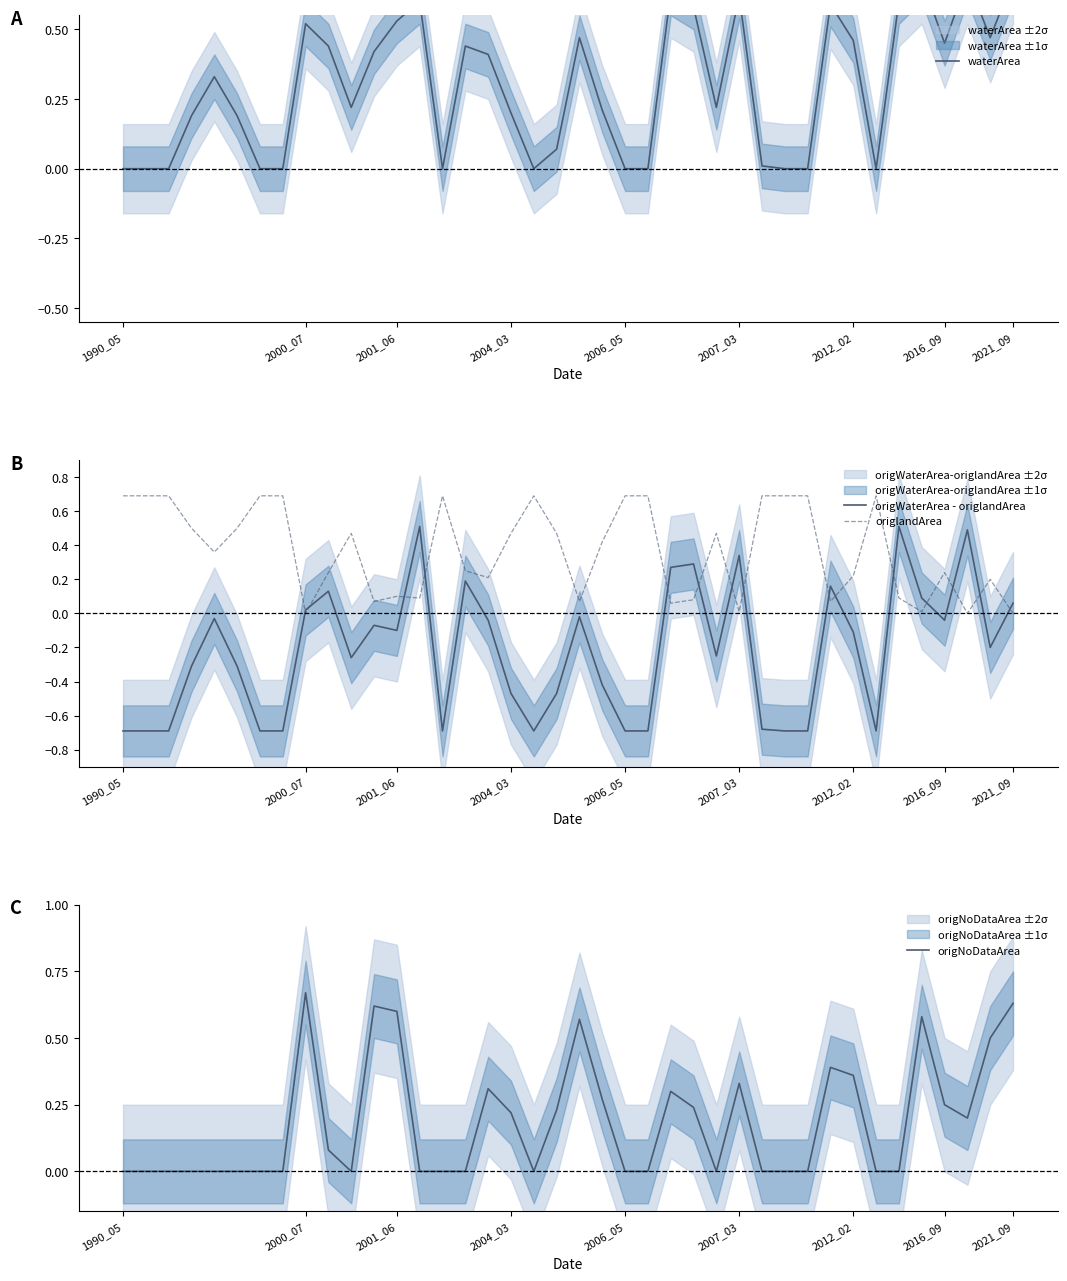

What is the difference between the maximum and minimum values in the origNoDataArea series?

0.7